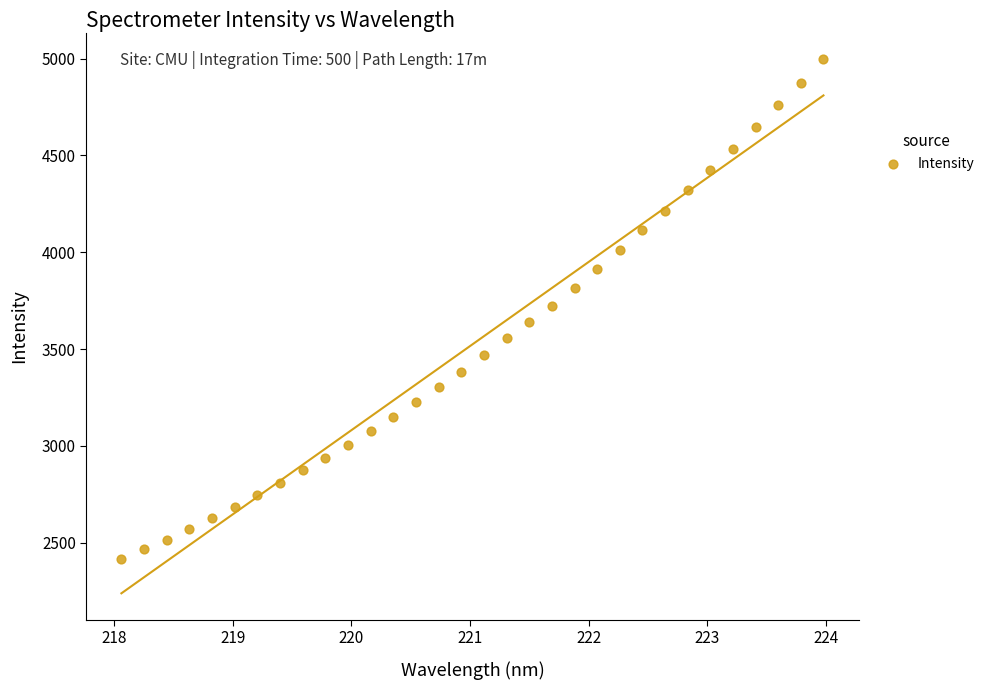

What is the range of Y values (max minus min)?

2582.3